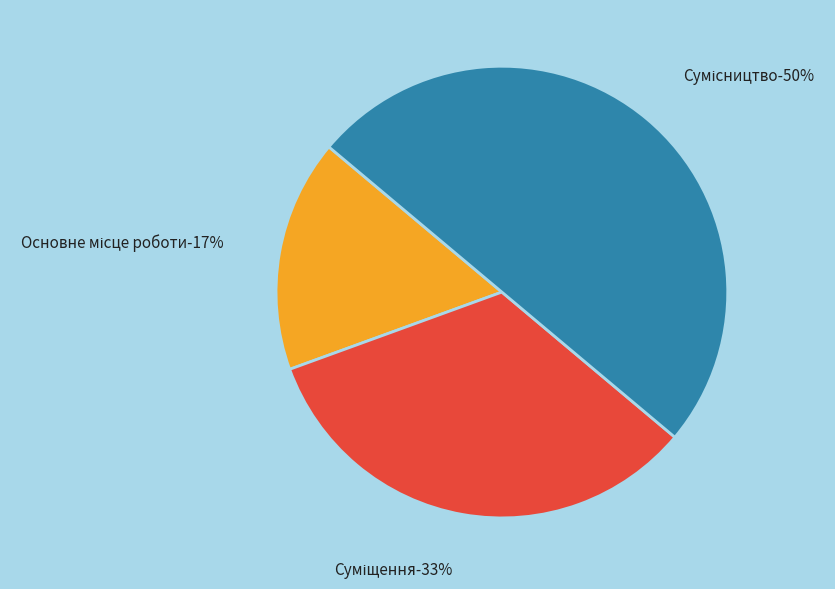

Between Суміщення and Сумісництво, which is larger?

Сумісництво